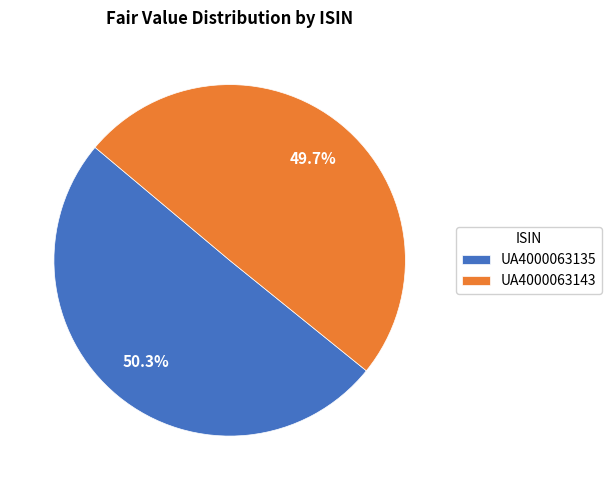

Which slice is the largest?

UA4000063135